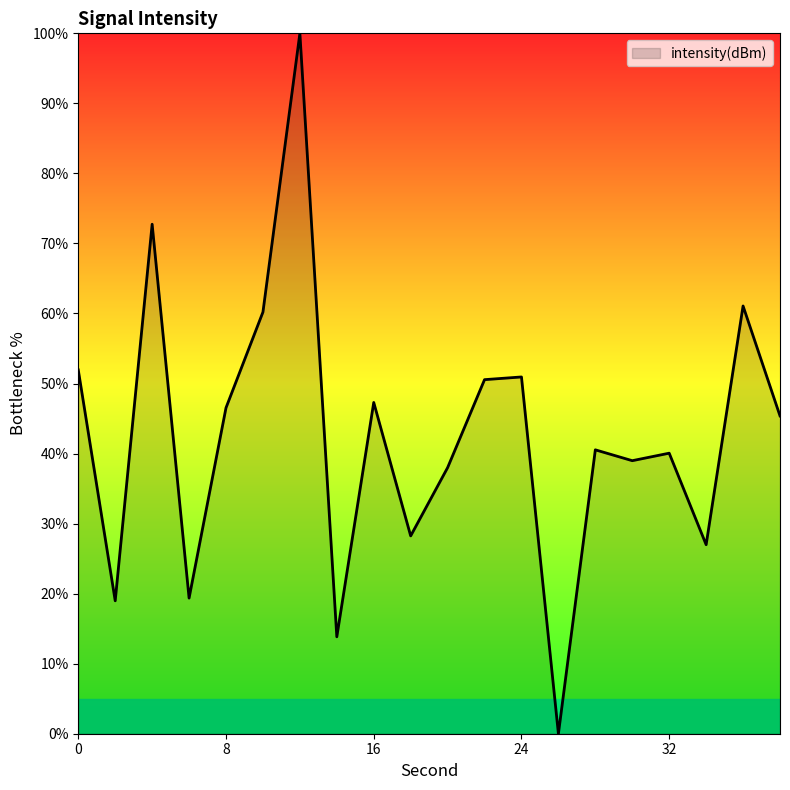

What is the difference between the maximum and minimum values?

100.0